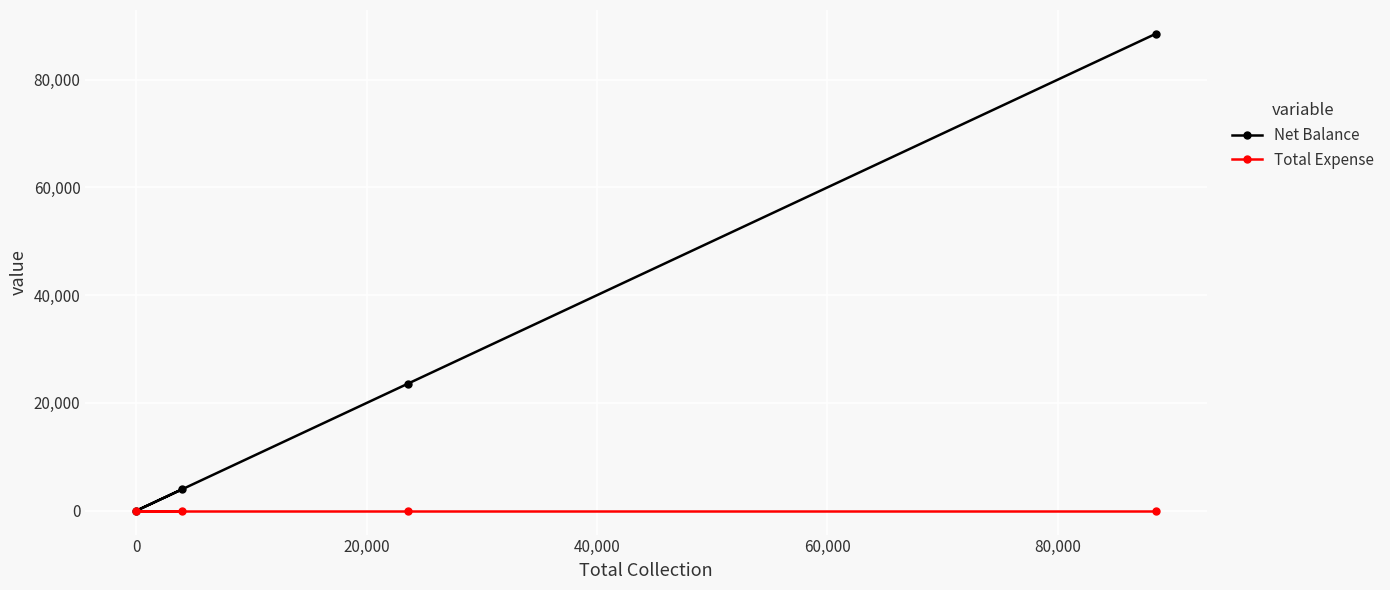

Reading left to right, transcribe all the data shown in this chart.

Net Balance: 0	4000	23600	88500
Total Expense: 0	0	0	0